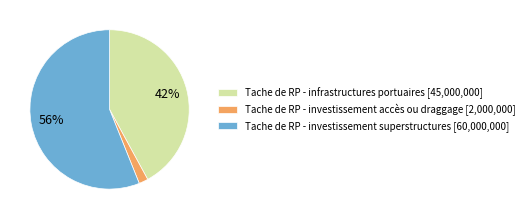

Which has a higher value, Tache de RP - investissement superstructures [60,000,000] or Tache de RP - investissement accès ou draggage [2,000,000]?

Tache de RP - investissement superstructures [60,000,000]